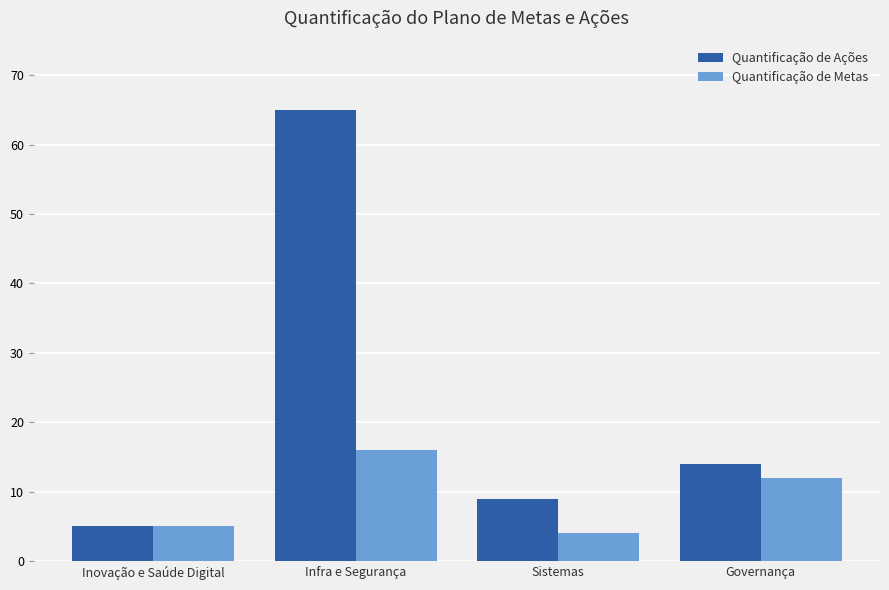

Rank the series by their maximum value, from lowest to highest.

Quantificação de Metas, Quantificação de Ações